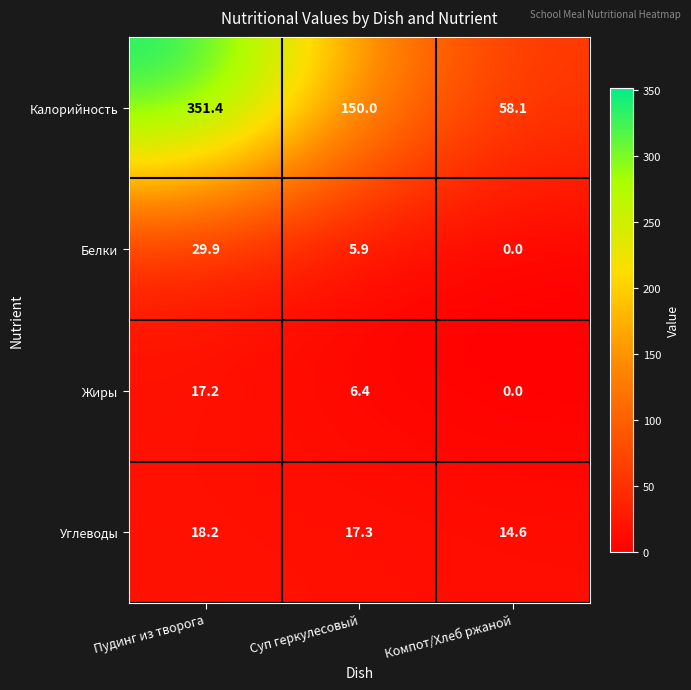

Reading left to right, what are all the values shown in this chart?

Калорийность: 351.4	150.0	58.1
Белки: 29.9	5.9	0.0
Жиры: 17.2	6.4	0.0
Углеводы: 18.2	17.3	14.6